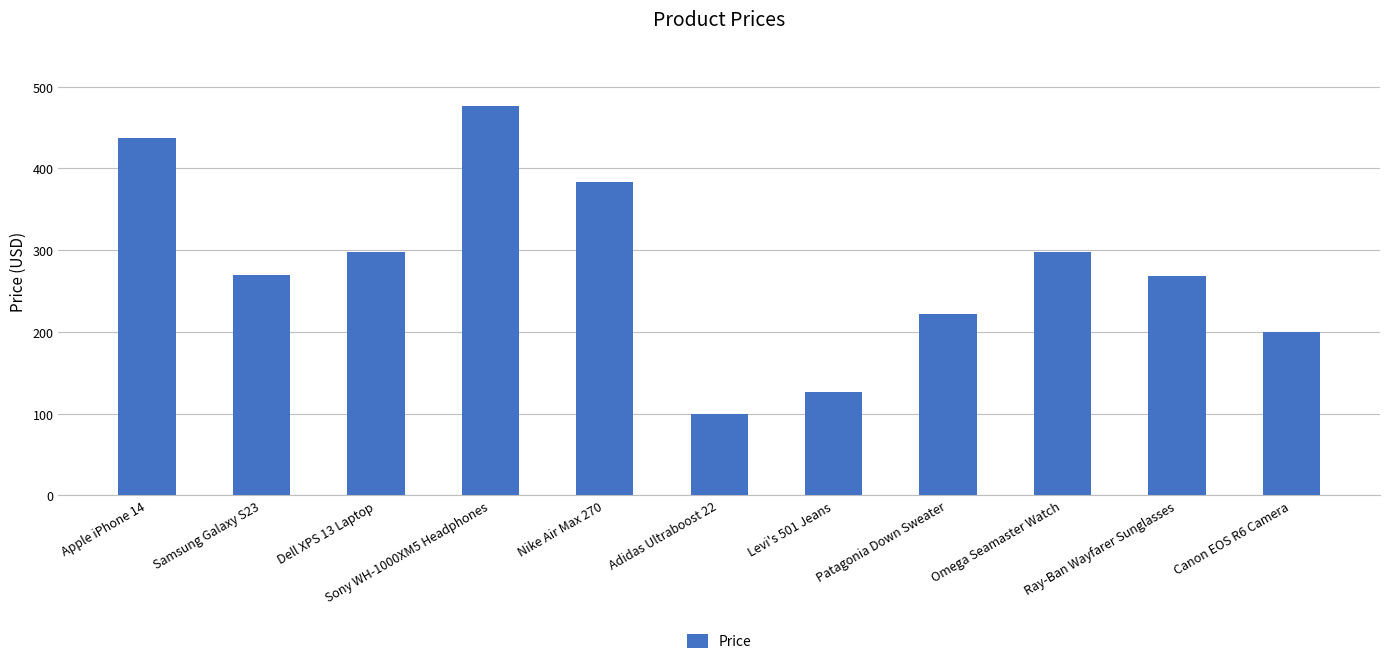

What is the change in value from Samsung Galaxy S23 to Adidas Ultraboost 22?

-170